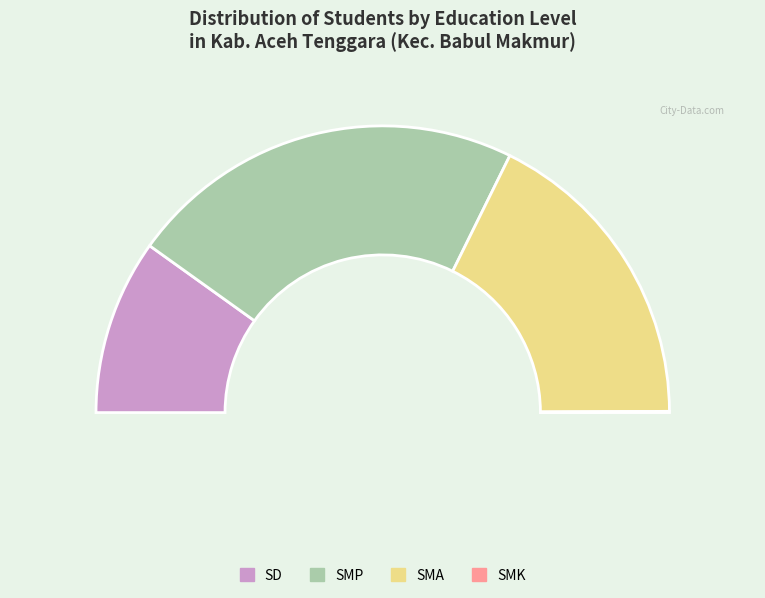

Which slice is the largest?

SMP